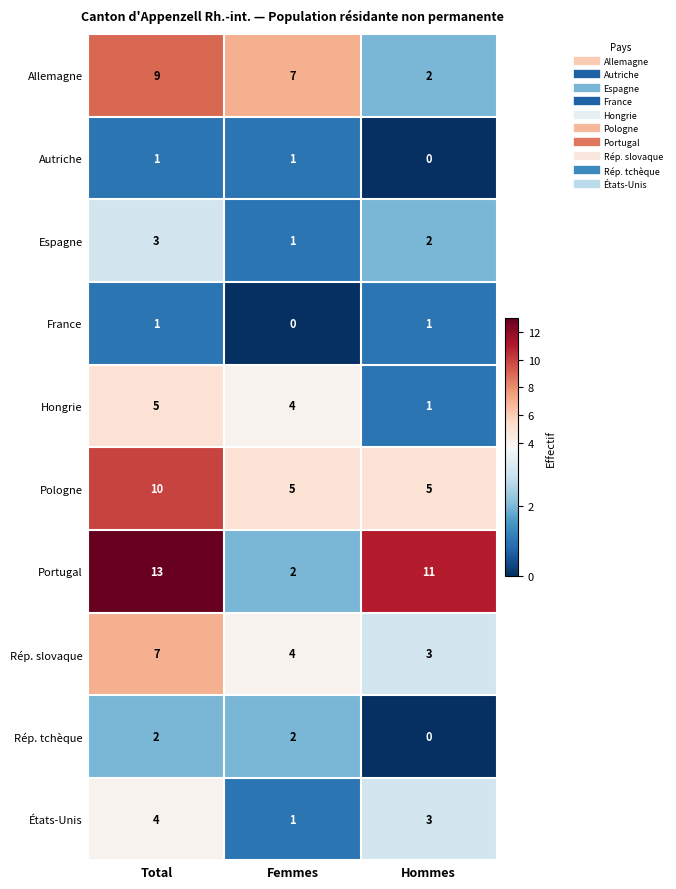

Between Total and Femmes, which series saw the biggest shift?

Portugal